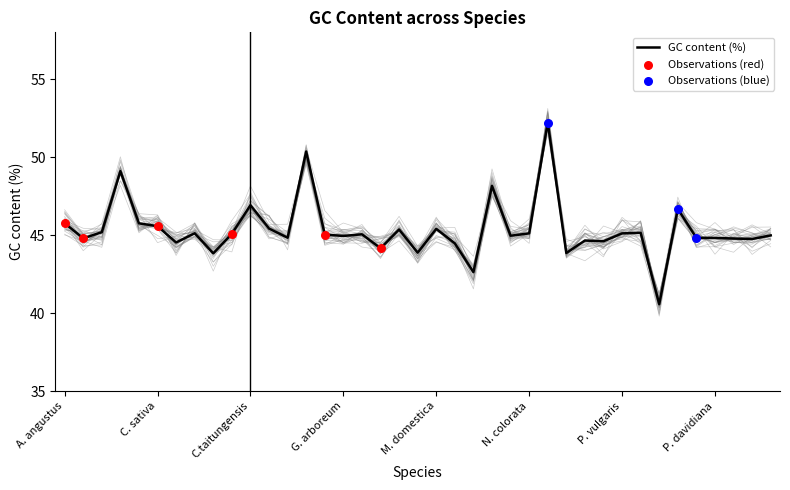

What is the minimum value for GC content (%)?

40.6